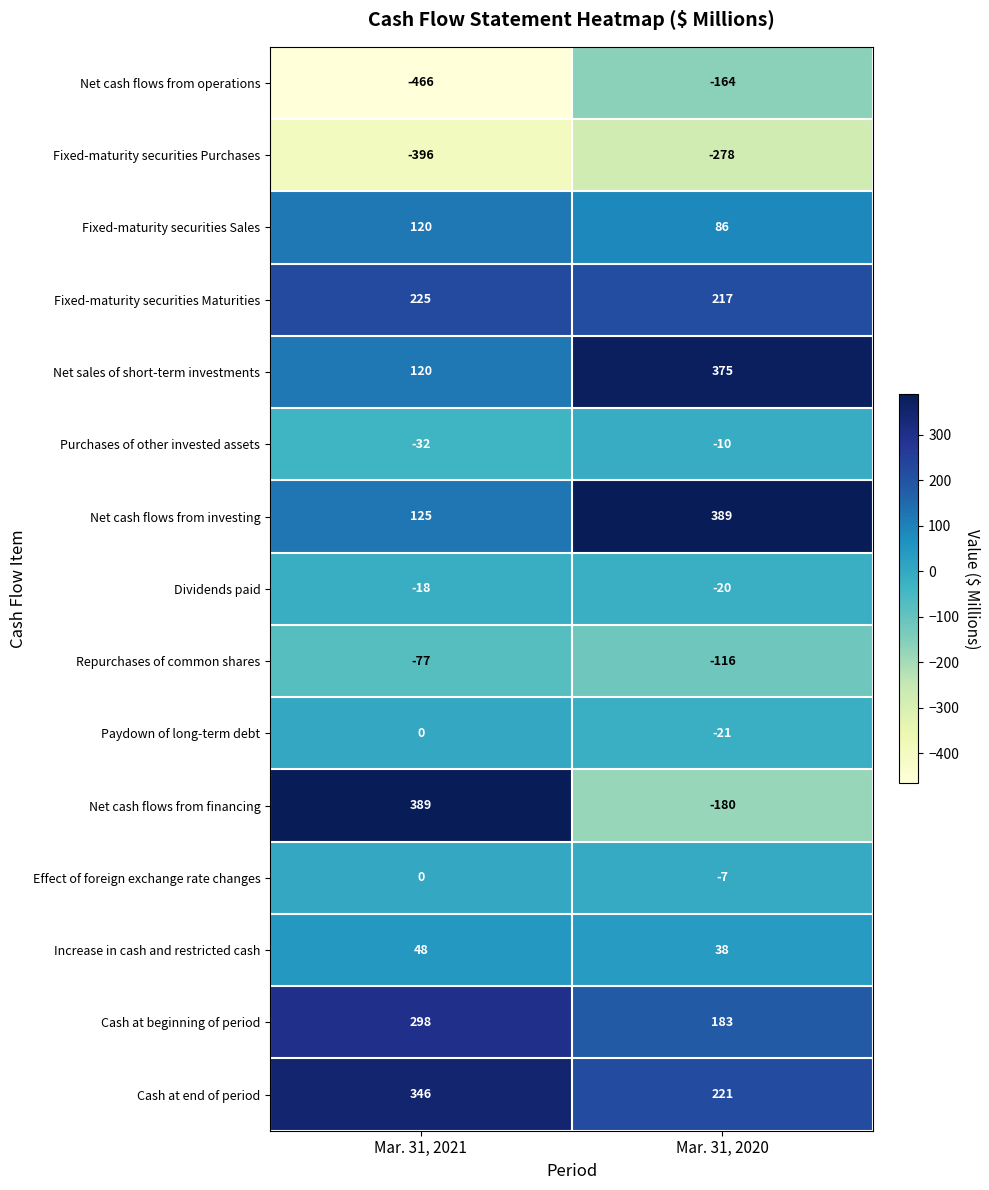

Reading left to right, what are all the values shown in this chart?

Net cash flows from operations: Mar. 31, 2021=-466	Mar. 31, 2020=-164
Fixed-maturity securities Purchases: Mar. 31, 2021=-396	Mar. 31, 2020=-278
Fixed-maturity securities Sales: Mar. 31, 2021=120	Mar. 31, 2020=86
Fixed-maturity securities Maturities: Mar. 31, 2021=225	Mar. 31, 2020=217
Net sales of short-term investments: Mar. 31, 2021=120	Mar. 31, 2020=375
Purchases of other invested assets: Mar. 31, 2021=-32	Mar. 31, 2020=-10
Net cash flows from investing: Mar. 31, 2021=125	Mar. 31, 2020=389
Dividends paid: Mar. 31, 2021=-18	Mar. 31, 2020=-20
Repurchases of common shares: Mar. 31, 2021=-77	Mar. 31, 2020=-116
Paydown of long-term debt: Mar. 31, 2021=0	Mar. 31, 2020=-21
Net cash flows from financing: Mar. 31, 2021=389	Mar. 31, 2020=-180
Effect of foreign exchange rate changes: Mar. 31, 2021=0	Mar. 31, 2020=-7
Increase in cash and restricted cash: Mar. 31, 2021=48	Mar. 31, 2020=38
Cash at beginning of period: Mar. 31, 2021=298	Mar. 31, 2020=183
Cash at end of period: Mar. 31, 2021=346	Mar. 31, 2020=221